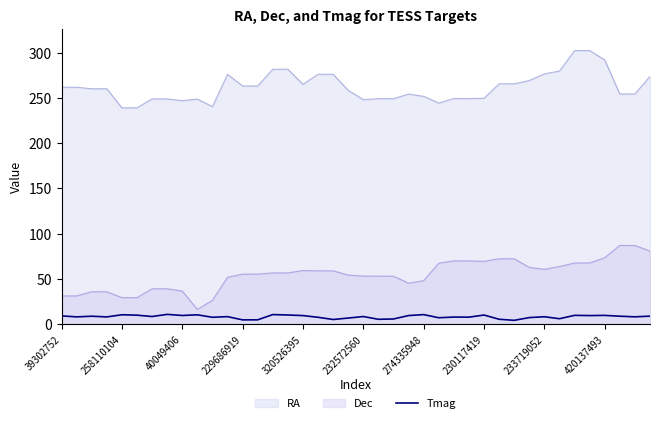

True or false: RA has a value of 119.9 at 230117419.

False